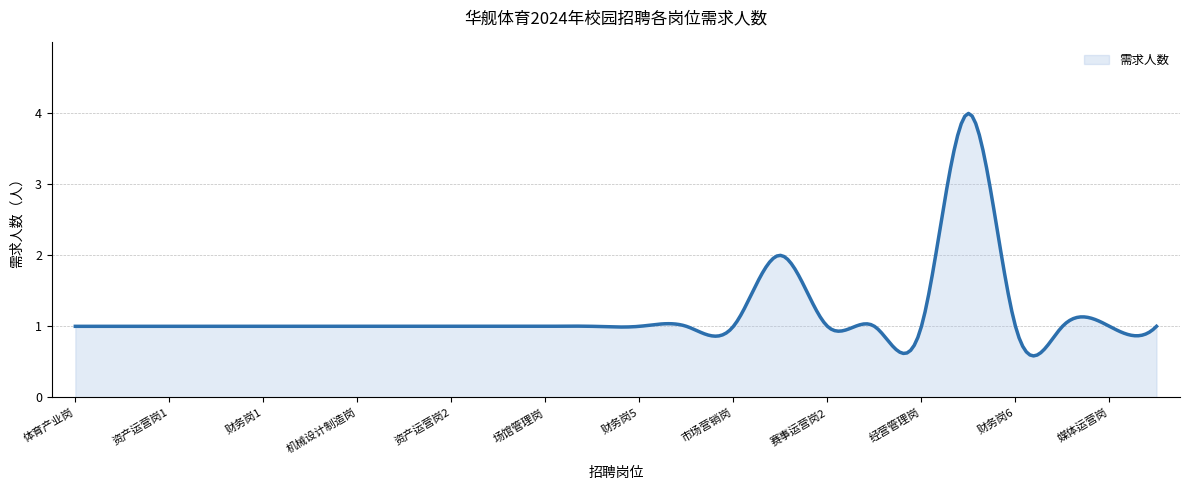

What is the greatest value displayed?

4.0